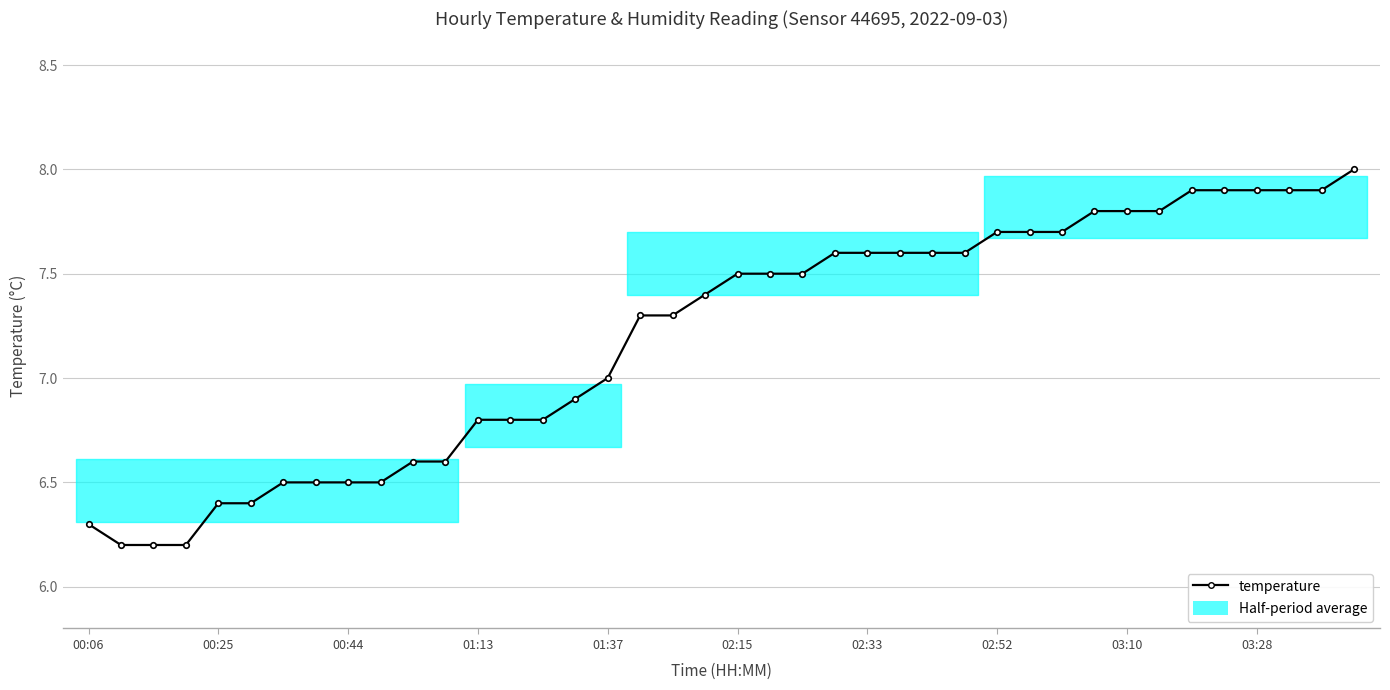

What is the greatest value displayed?

8.0